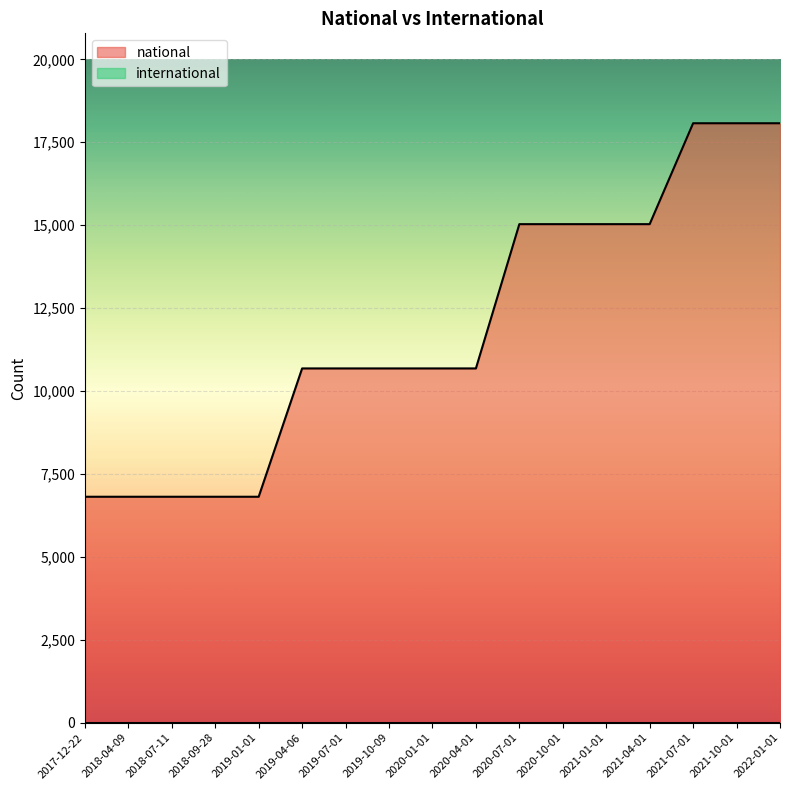

Is it true that the value at 2019-10-09 is 10682?

True